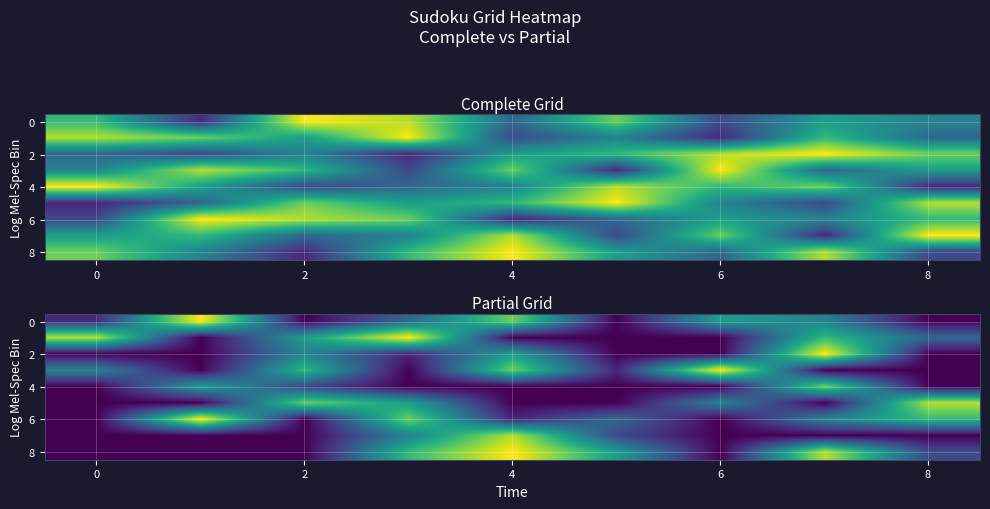

How many values in 8 are above zero?

5